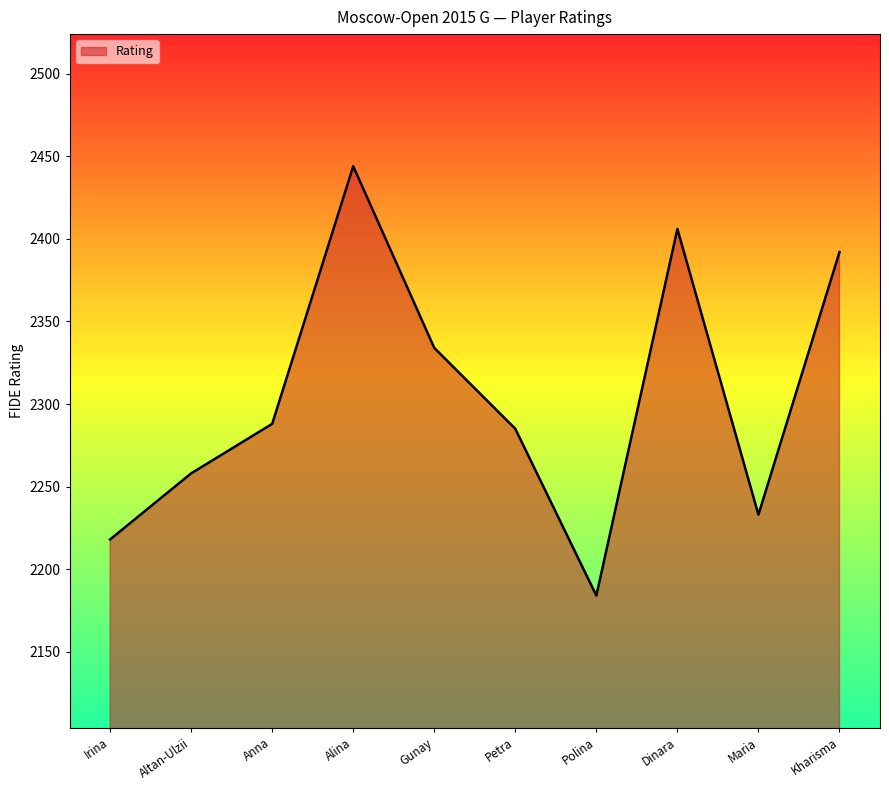

How many lines are shown in the chart?

1